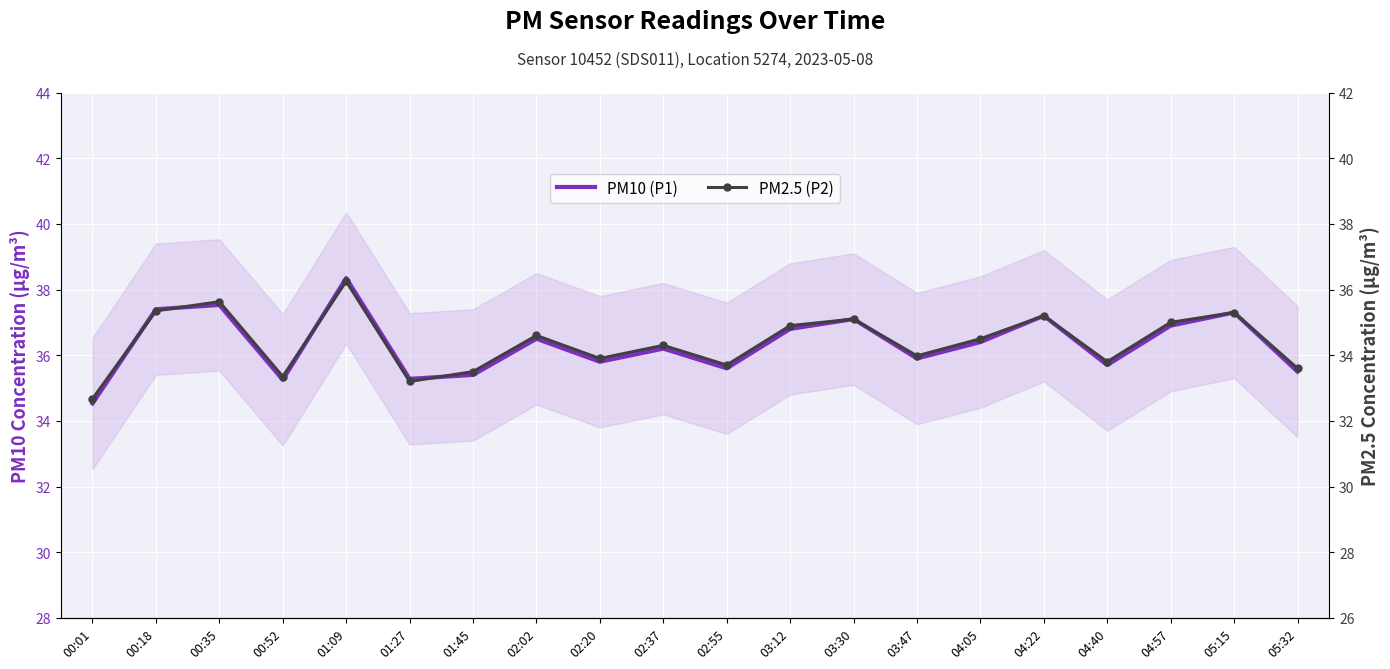

True or false: PM10 (P1) has a value of 63.3 at 00:18.

False